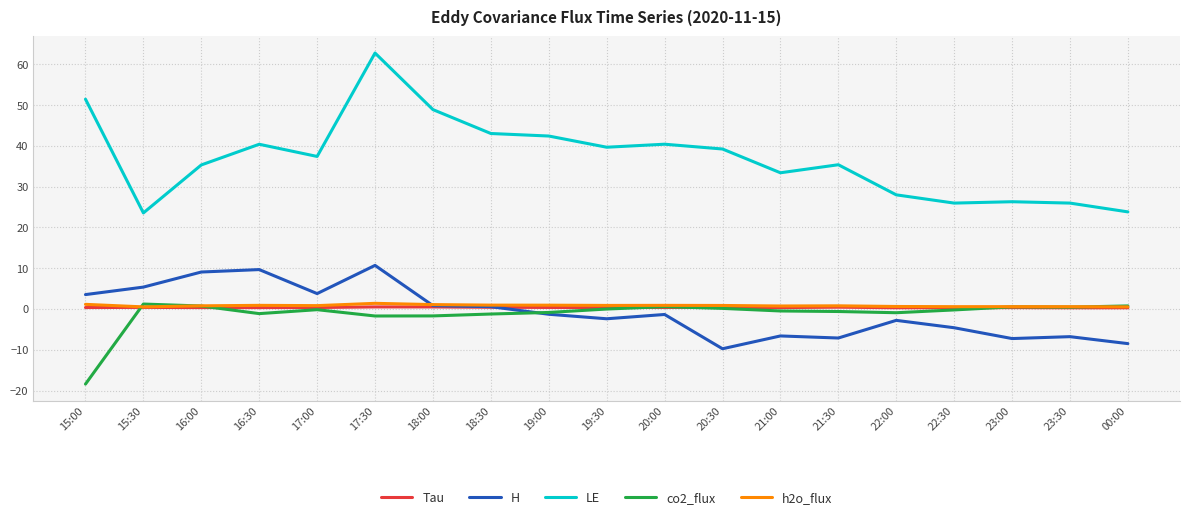

How many lines are shown in the chart?

5